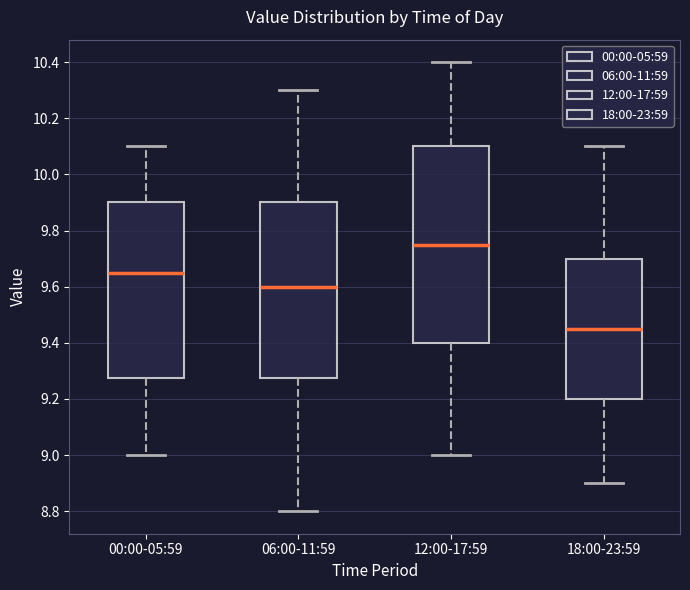

Reading left to right, transcribe this box plot: for each box, give where its median line is, the range the box spans, and where its two whiskers end, as read against the y-axis. The values are not printed on the chart, so give them approximately, as read against the axis.

00:00-05:59: median 9.66, box 9.28 to 9.90, whiskers 9.00 to 10.10
06:00-11:59: median 9.60, box 9.28 to 9.90, whiskers 8.80 to 10.30
12:00-17:59: median 9.76, box 9.40 to 10.10, whiskers 9.00 to 10.40
18:00-23:59: median 9.46, box 9.20 to 9.70, whiskers 8.90 to 10.10